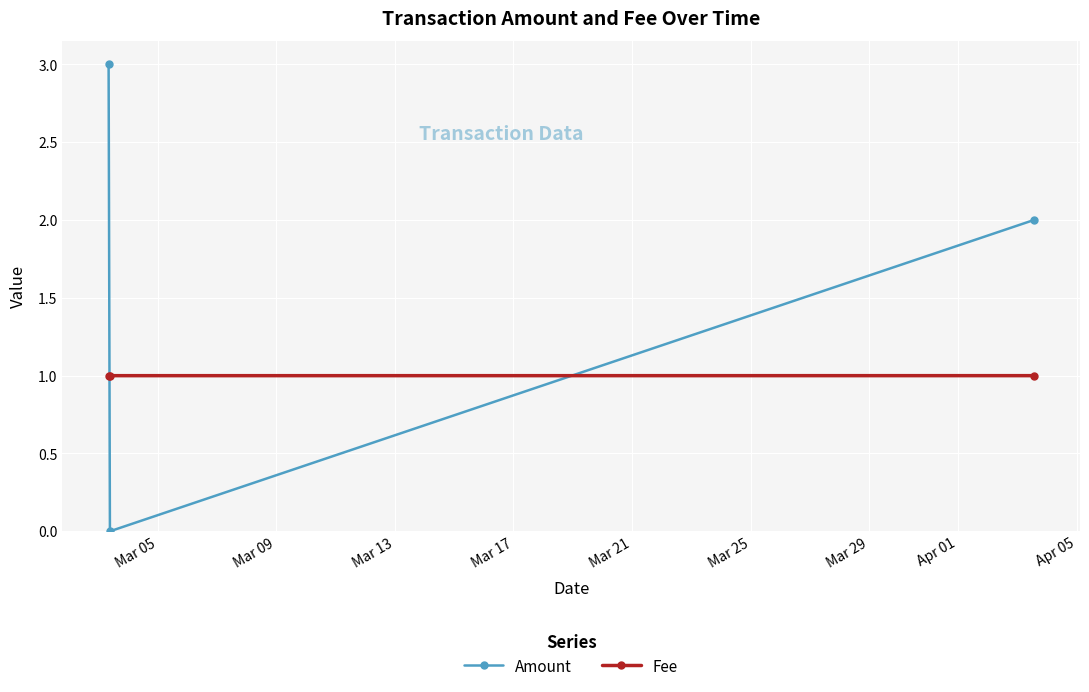

Which series has the largest total across all categories?

Amount